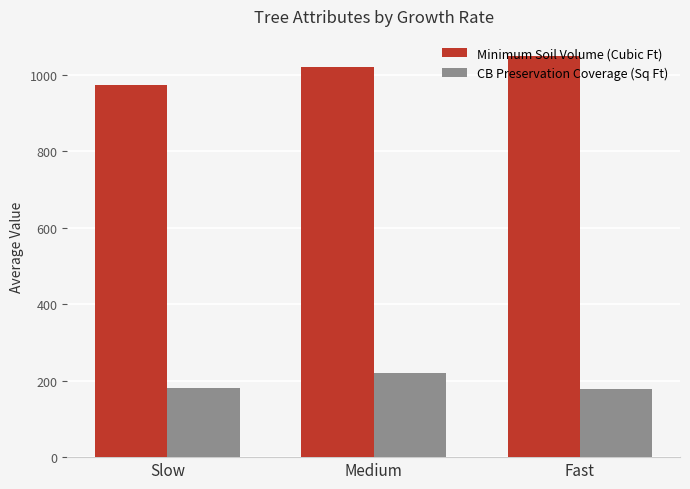

Which series has the widest spread of values?

Minimum Soil Volume (Cubic Ft)